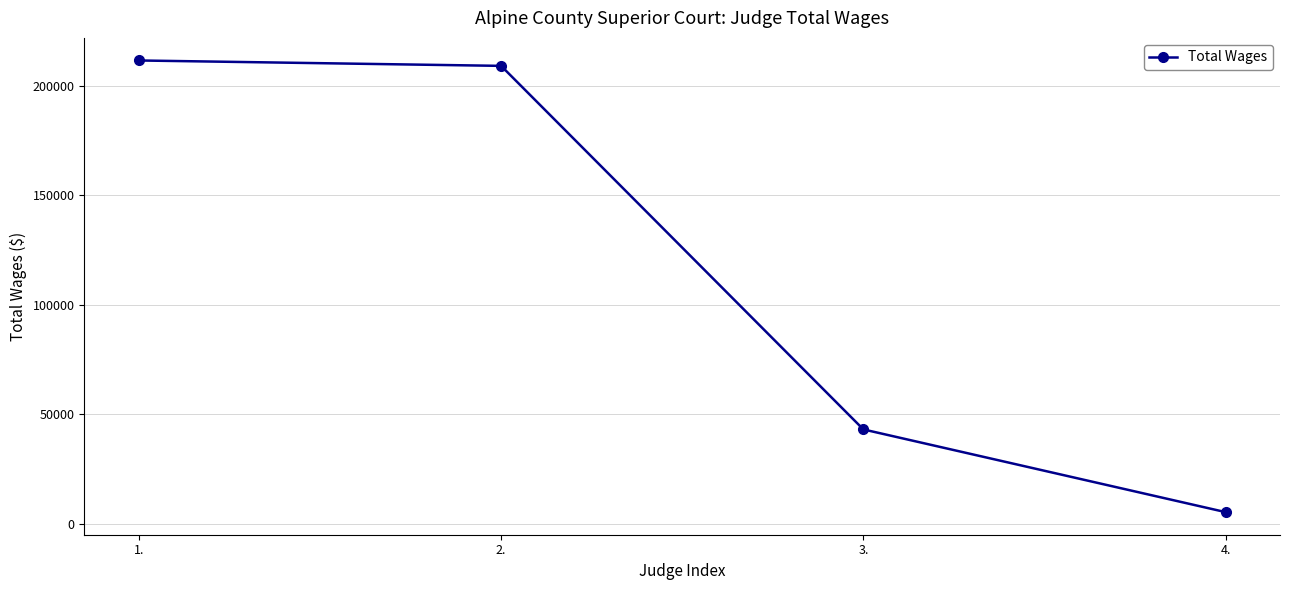

Reading left to right, list all the values displayed in this chart.

1.=211555	2.=209090	3.=43064	4.=5288